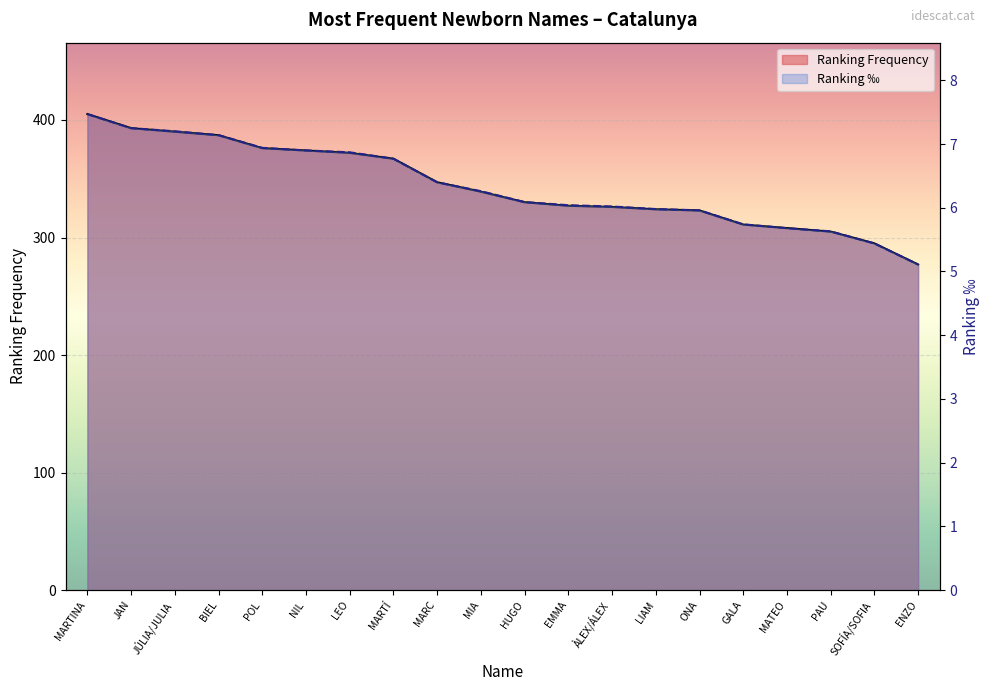

What is the value of the Ranking Frequency point at the 19th from the left?

295.0